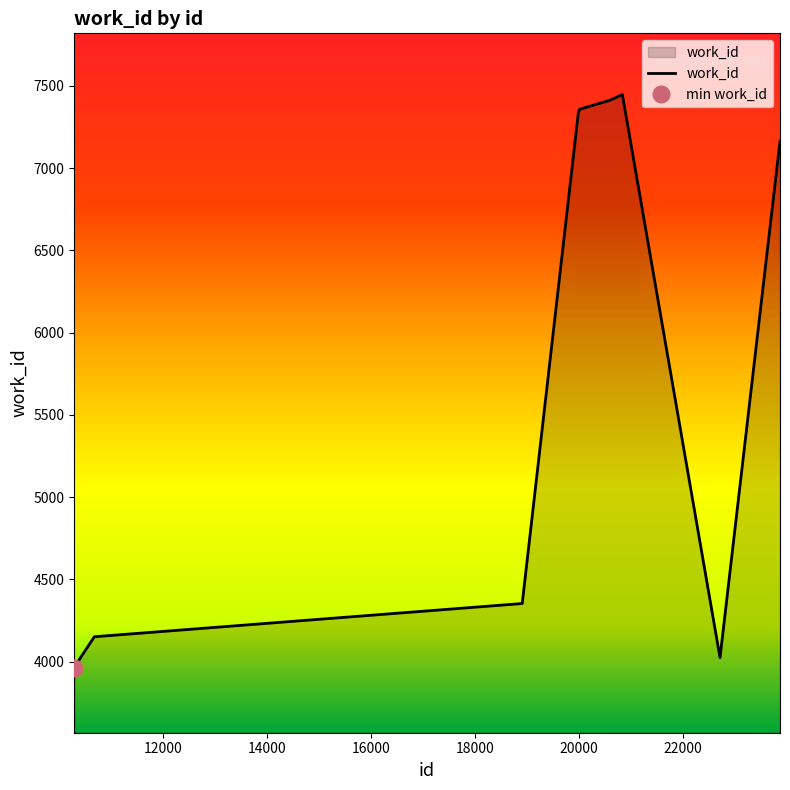

At which label is the value closest to 5705?

18908